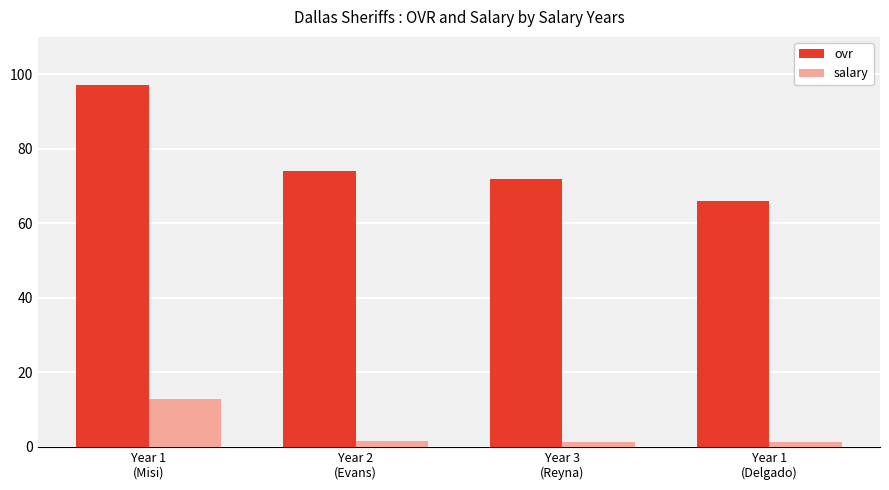

Which series has the largest range (max minus min)?

ovr